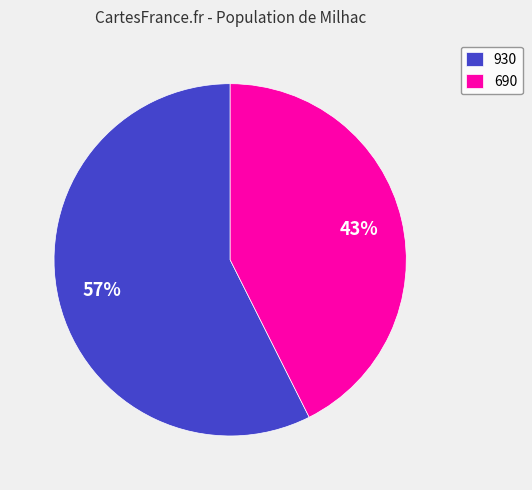

The 690 slice represents 43% of the pie. True or false?

True